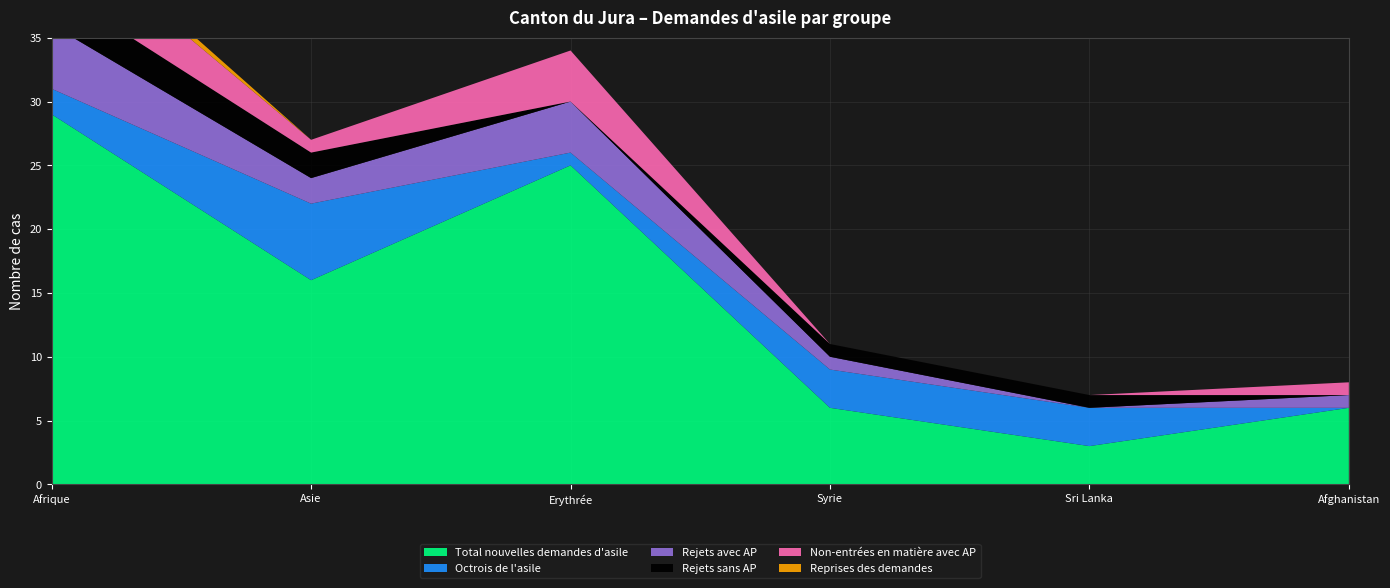

Reading right to left, transcribe all the data shown in this chart.

Total nouvelles demandes d'asile: 6	3	6	25	16	29
Octrois de l'asile: 0	3	3	1	6	2
Rejets avec AP: 1	0	1	4	2	5
Rejets sans AP: 0	1	1	0	2	3
Non-entrées en matière avec AP: 1	0	0	4	1	5
Reprises des demandes: 0	0	0	0	0	1